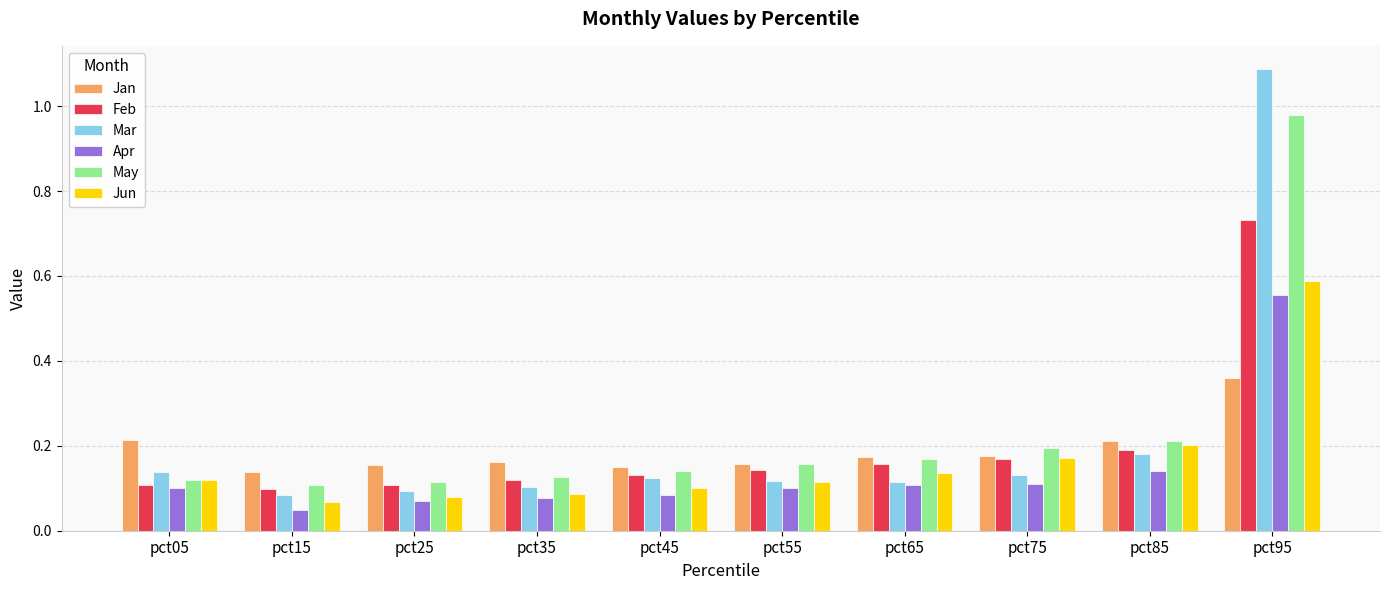

The value of May at pct75 is 0.3. True or false?

False